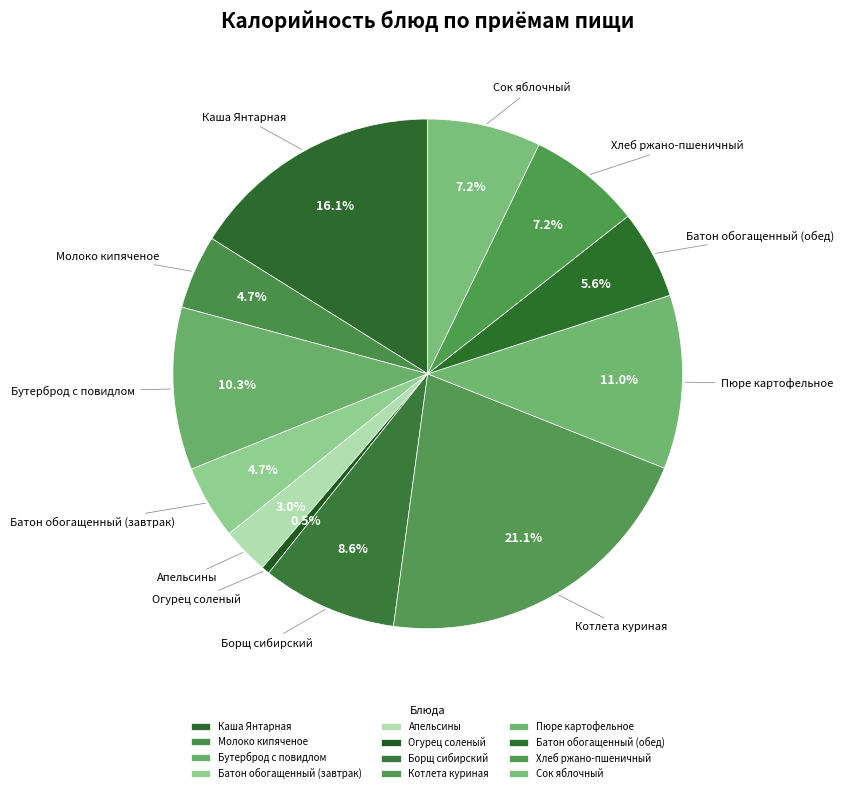

To the nearest percent, what portion does Батон обогащенный (завтрак) represent?

5%